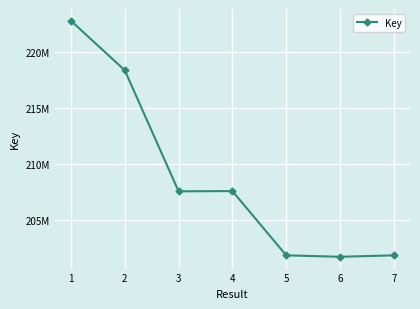

Does the chart display data point markers on the line(s)?

Yes